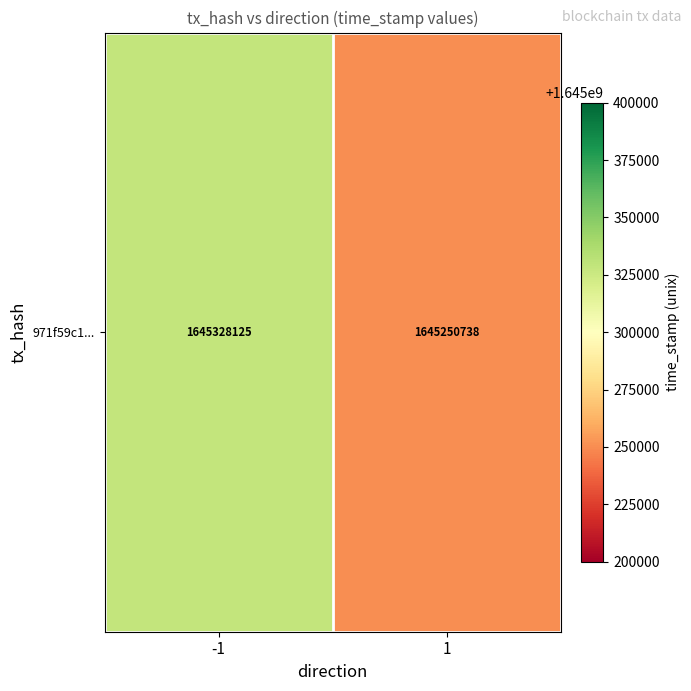

What is the minimum value shown in the chart?

1645250738